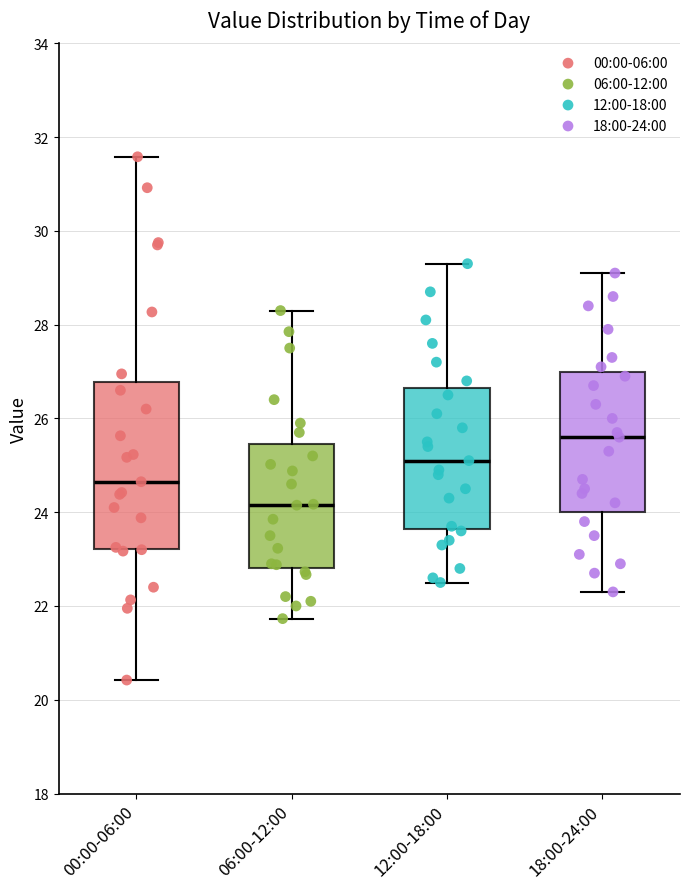

Reading left to right, read every box against the y-axis: the position of its median line, the range the box covers, and the ends of its whiskers. The values are not printed on the chart, so give them approximately, as read against the axis.

00:00-06:00: median 24.6, box 23.2 to 26.8, whiskers 20.4 to 31.6
06:00-12:00: median 24.2, box 22.8 to 25.4, whiskers 21.8 to 28.4
12:00-18:00: median 25.2, box 23.6 to 26.6, whiskers 22.6 to 29.4
18:00-24:00: median 25.6, box 24.0 to 27.0, whiskers 22.4 to 29.2